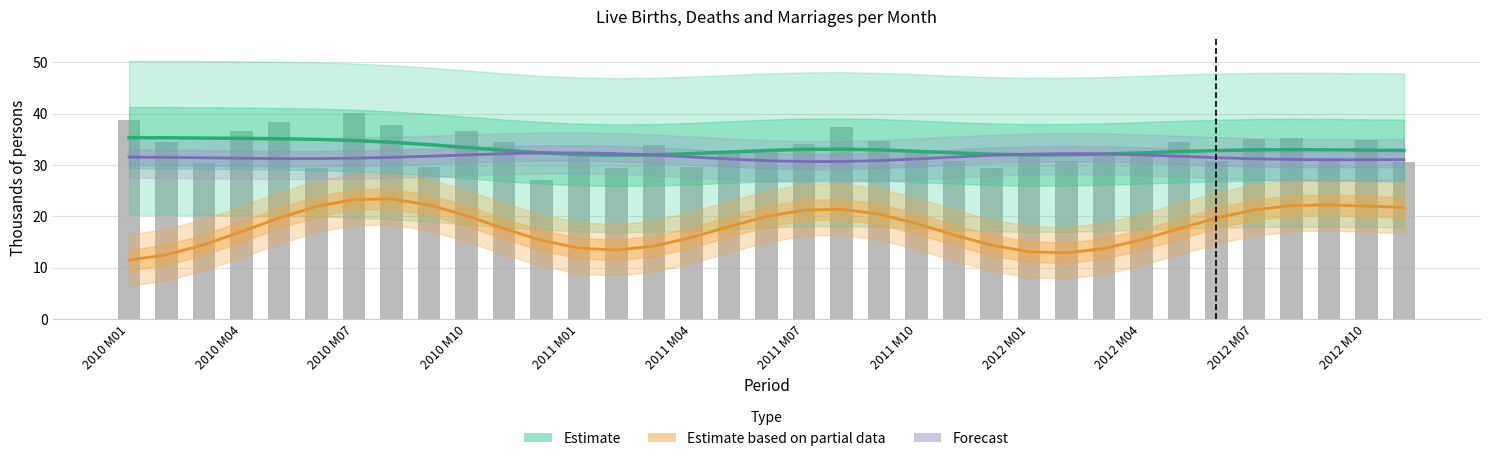

Which has a higher value, 23 or 2012 M10?

2012 M10